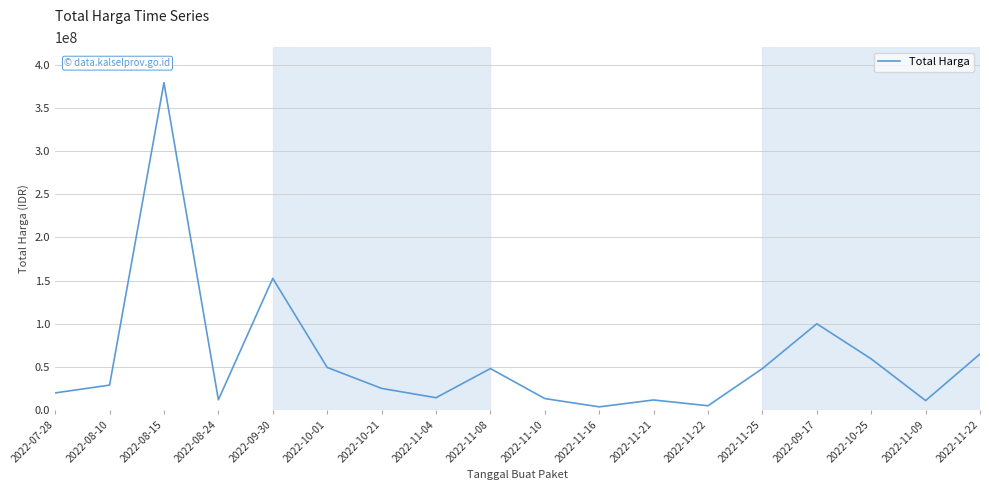

Reading right to left, extract all data points from this chart.

65000000	11100000	59375000	100000000	48140000	5093000	11800000	3825000	13442000	48140000	14400000	25200000	49478000	152477000	12000000	379075000	29000000	19950000